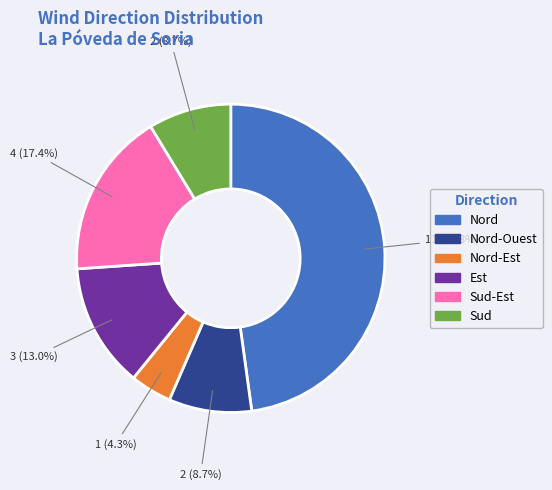

Between Est and Sud, which is larger?

Est